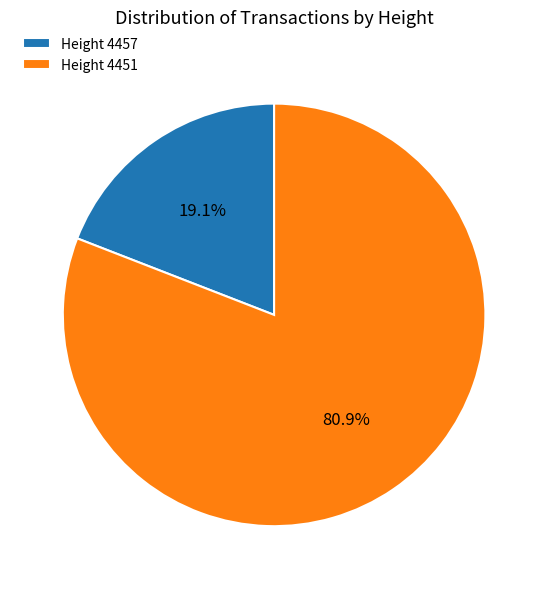

What is the total percentage of Height 4457 and Height 4451?

100.0%